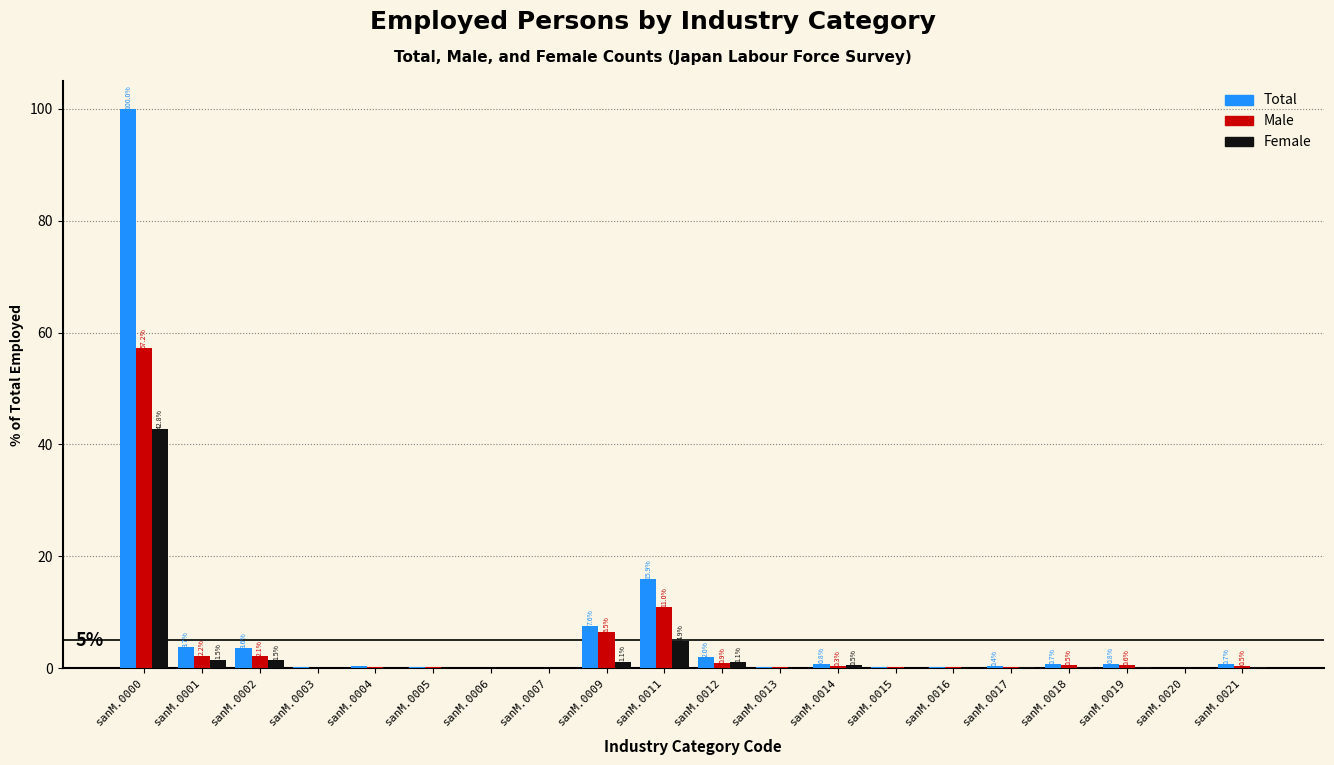

What is the highest value of the Total series?

100.0